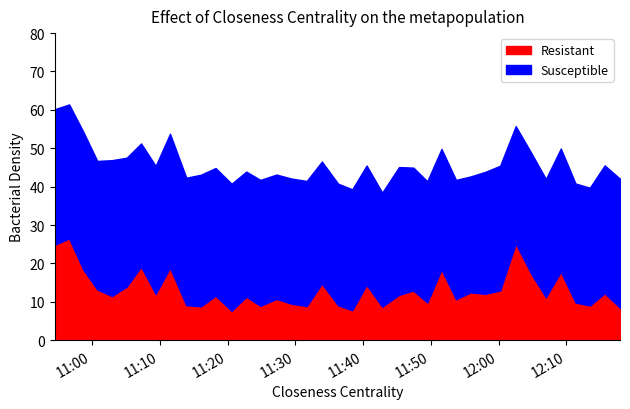

Which category has the lowest value in the Susceptible series?

2021/04/08 11:42:49